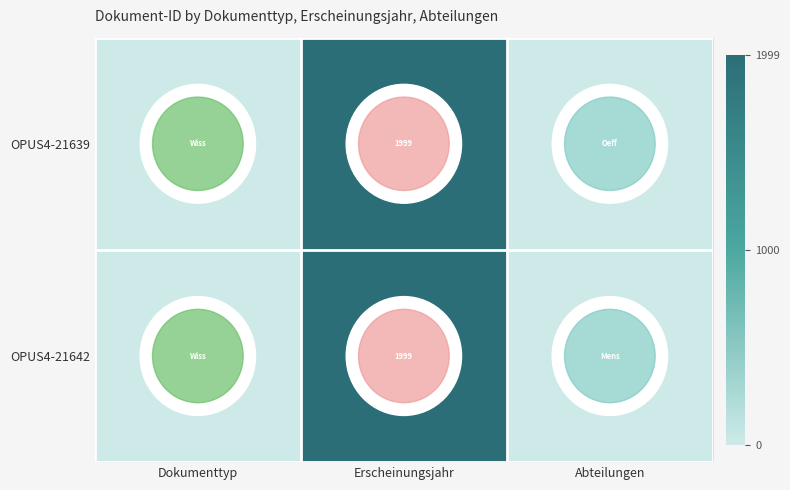

Is the value of OPUS4-21639 at Erscheinungsjahr greater than the value of OPUS4-21642 at Erscheinungsjahr?

No